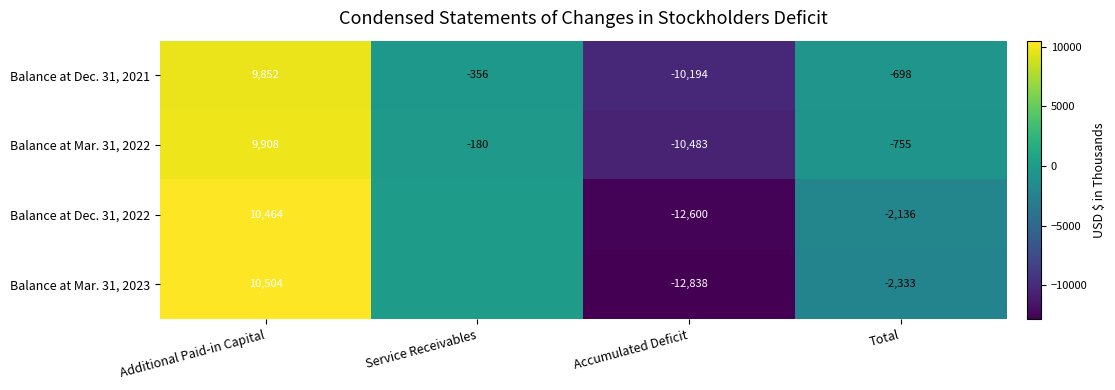

What is the difference between the Balance at Dec. 31, 2022 values at Accumulated Deficit and Additional Paid-in Capital?

23064